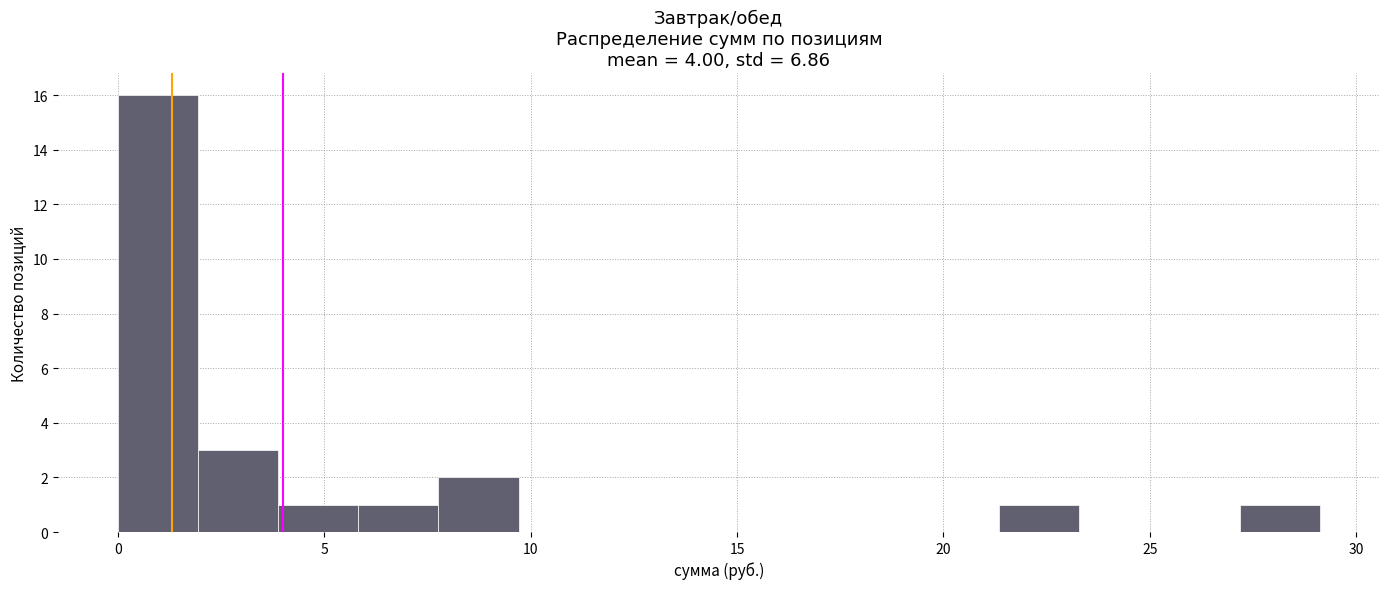

Around what value on the x-axis is the tallest bar? Give the approximate position of its centre, as read against the axis.

1.0